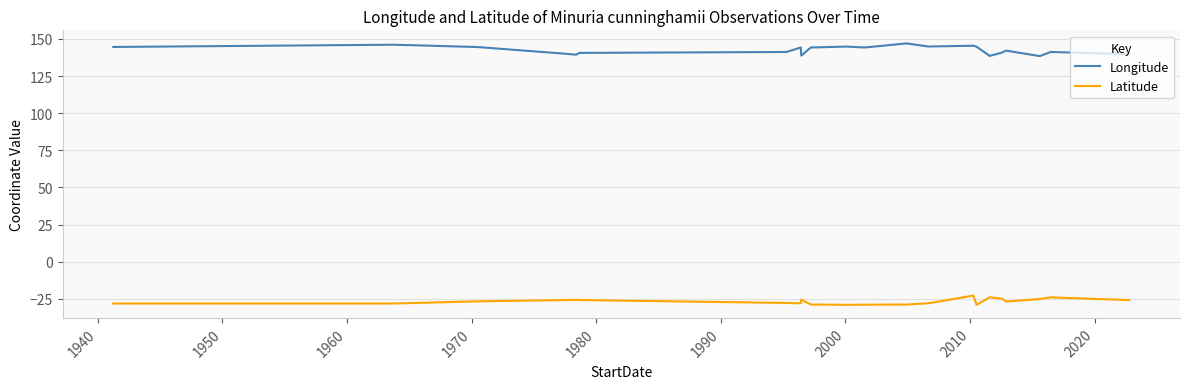

Which series has the largest total across all categories?

Longitude